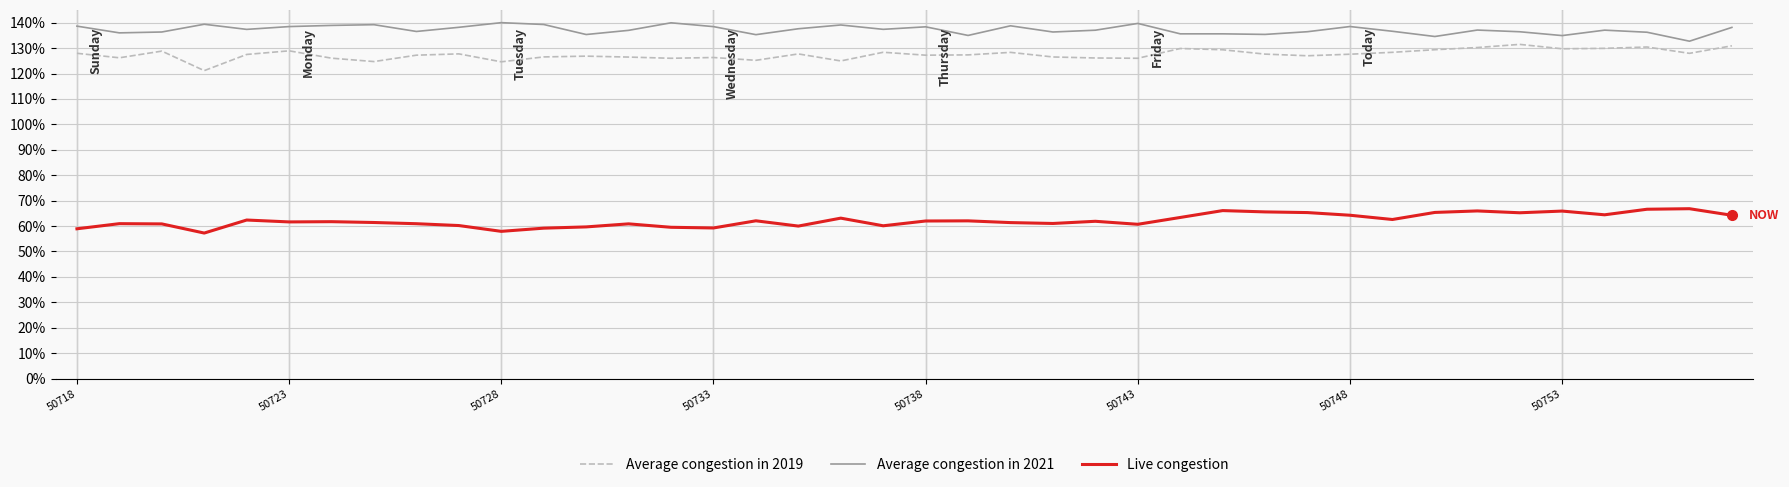

List the series in order of their peak value, highest first.

Average congestion in 2021, Average congestion in 2019, Live congestion